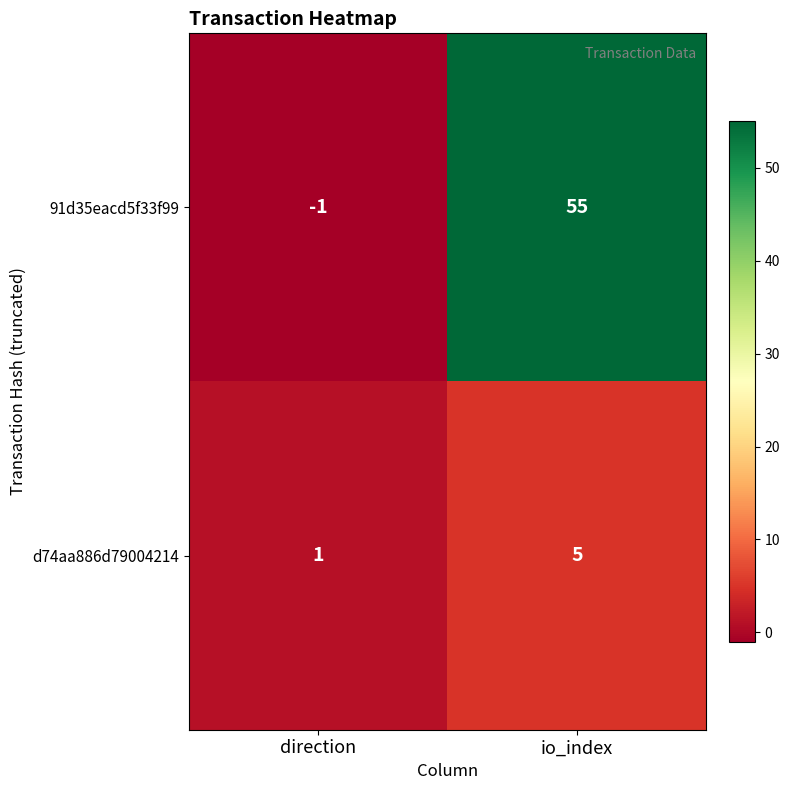

Count the number of categories in the chart.

2